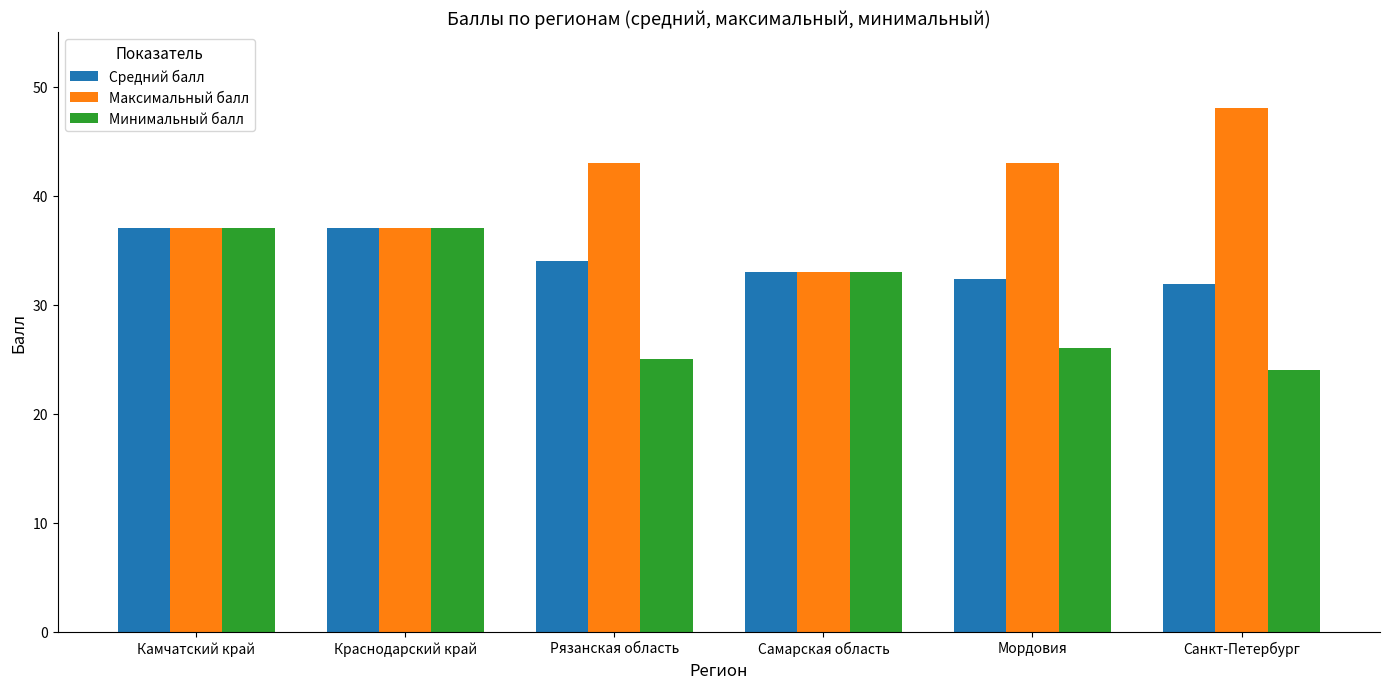

What is the minimum value for Средний балл?

31.9